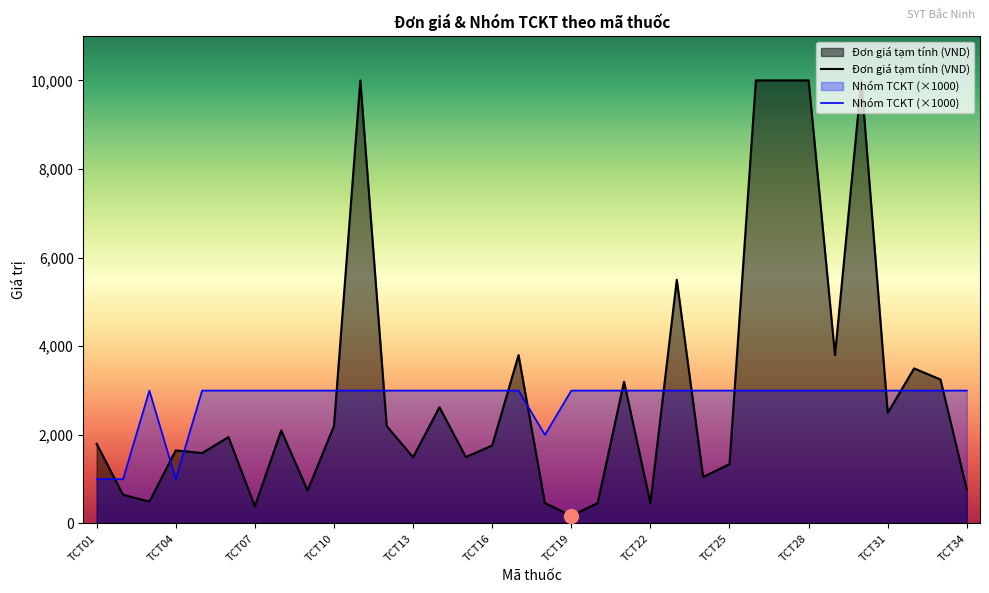

The chart shows a value of 3000 at TCT33. True or false?

True